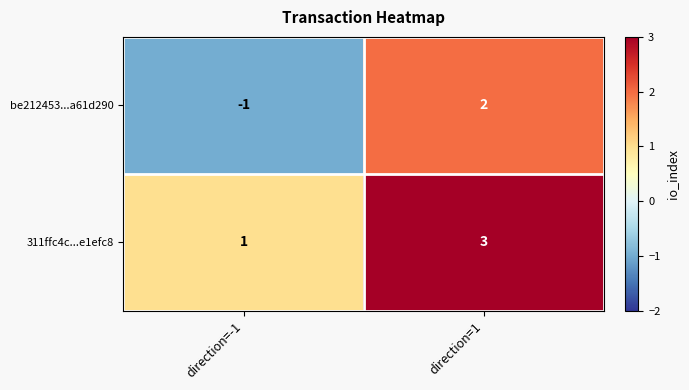

Between direction=-1 and direction=1, which series saw the biggest shift?

be212453...a61d290